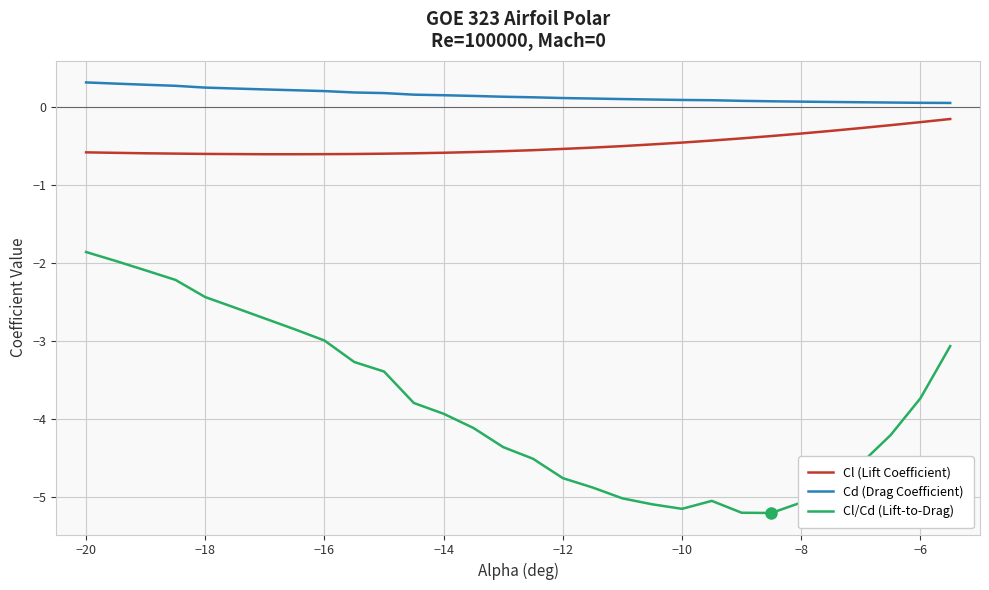

List the series in order of their peak value, lowest first.

Cl/Cd (Lift-to-Drag), Cl (Lift Coefficient), Cd (Drag Coefficient)